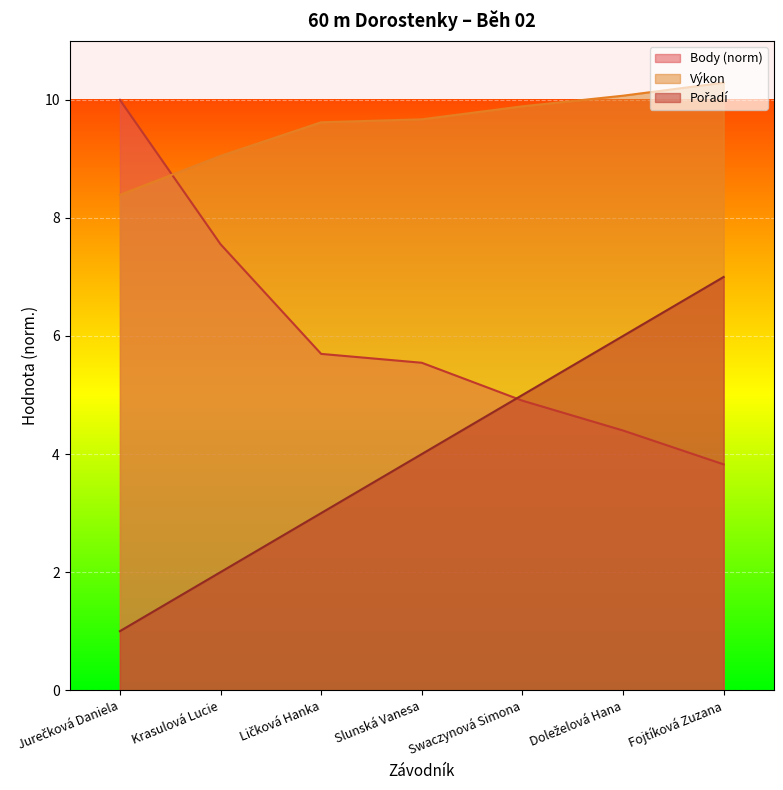

Reading left to right, list all the values displayed in this chart.

Pořadí: Jurečková Daniela=1.0	Krasulová Lucie=2.0	Ličková Hanka=3.0	Slunská Vanesa=4.0	Swaczynová Simona=5.0	Doleželová Hana=6.0	Fojtíková Zuzana=7.0
Výkon: Jurečková Daniela=8.4	Krasulová Lucie=9.1	Ličková Hanka=9.6	Slunská Vanesa=9.7	Swaczynová Simona=9.9	Doleželová Hana=10.1	Fojtíková Zuzana=10.3
Body: Jurečková Daniela=10.0	Krasulová Lucie=7.6	Ličková Hanka=5.7	Slunská Vanesa=5.5	Swaczynová Simona=4.9	Doleželová Hana=4.4	Fojtíková Zuzana=3.8